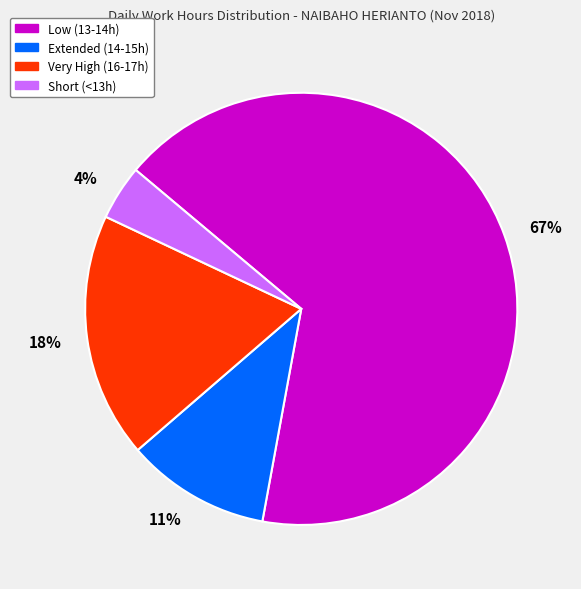

To the nearest percent, what percentage of the pie is 4%?

4%